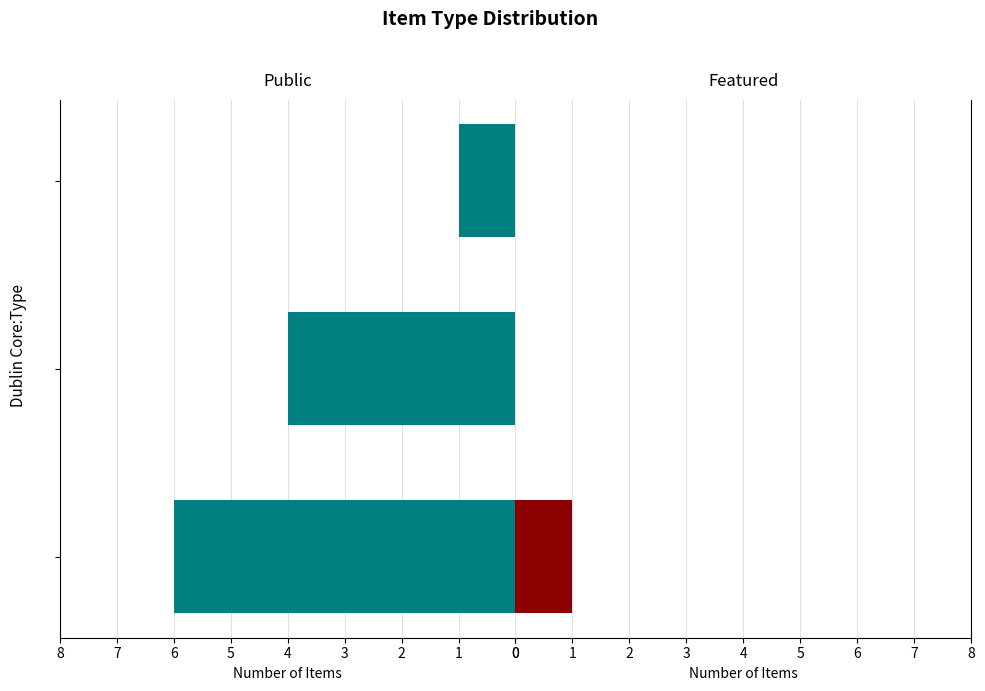

What is the difference between the second highest and minimum values in the public series?

3